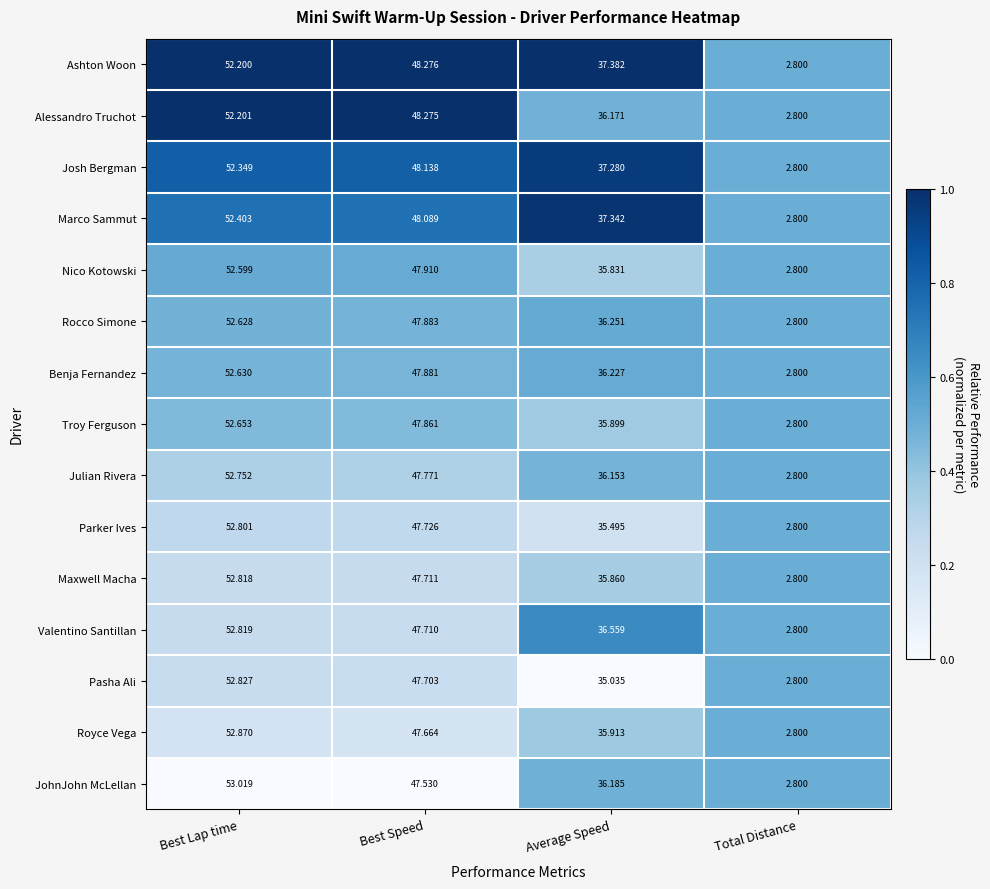

Where does the Alessandro Truchot series first go above 48?

Best Lap time